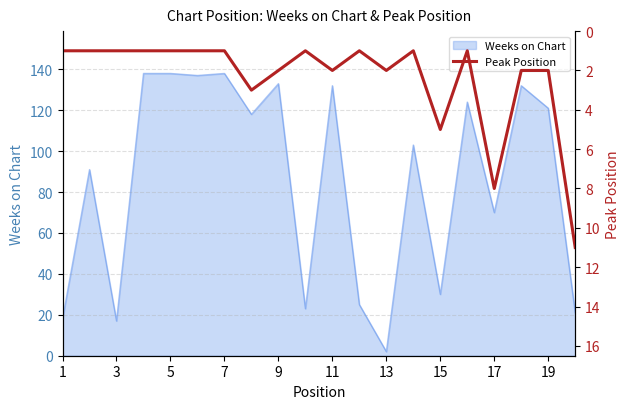

Which category has the lowest value in the Weeks on Chart series?

13